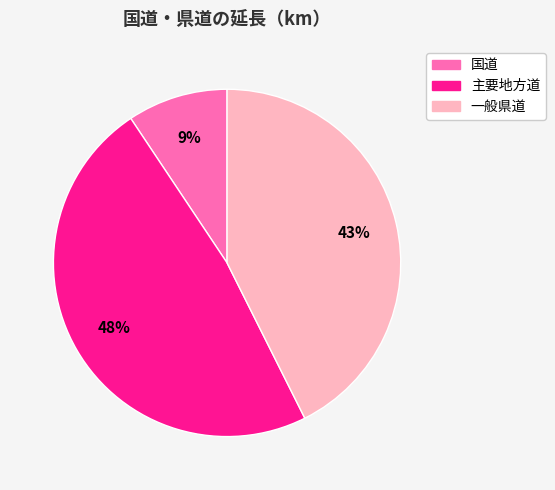

What percentage is the 一般県道 slice, to the nearest percent?

43%